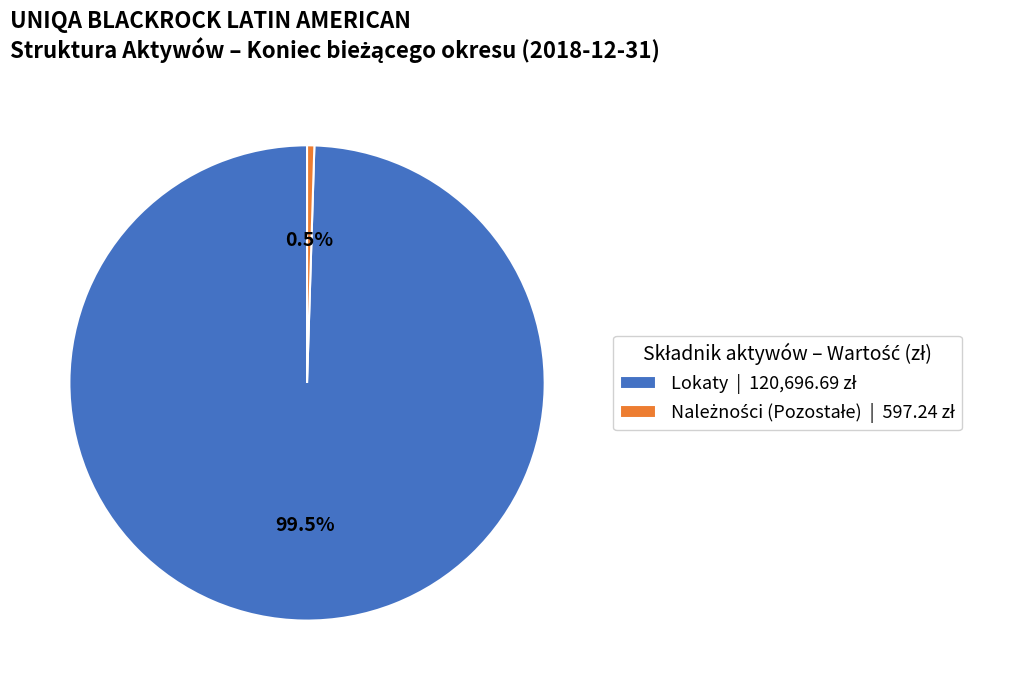

Does any single category account for the majority?

Yes